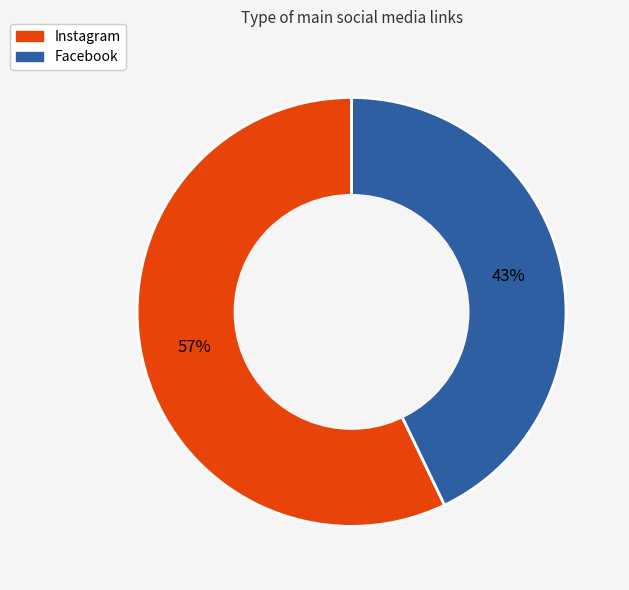

To the nearest percent, what is the combined percentage of Facebook and Instagram?

100%